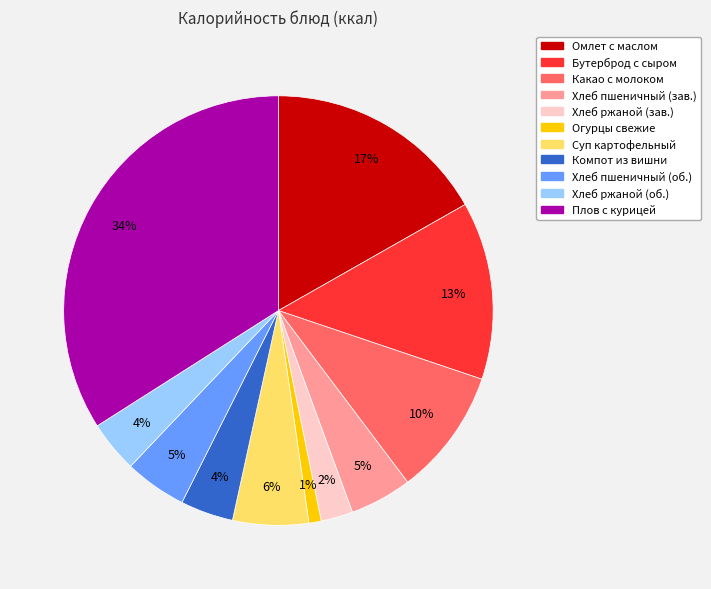

Is there any slice that represents more than half of the pie?

No